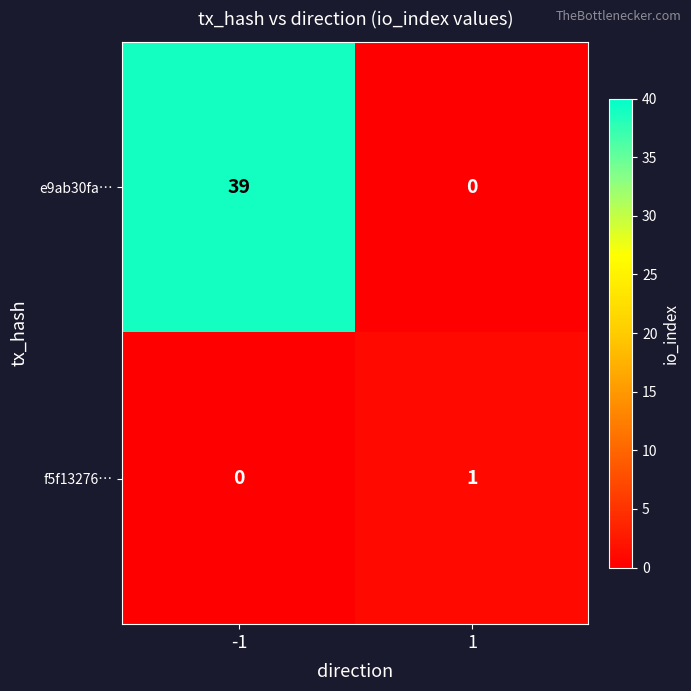

Rank the series at -1 from lowest to highest value.

f5f13276…, e9ab30fa…